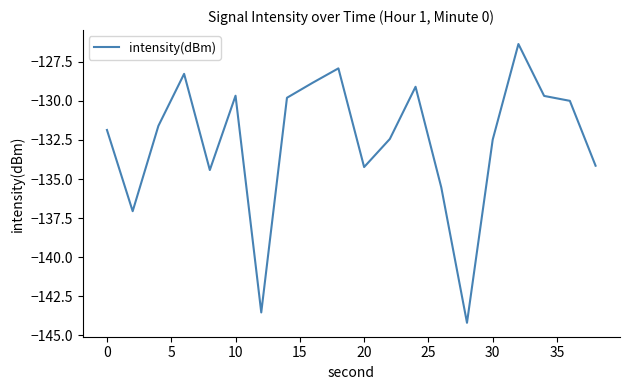

How many interior local peaks (higher than both neighbors) does the data have?

5